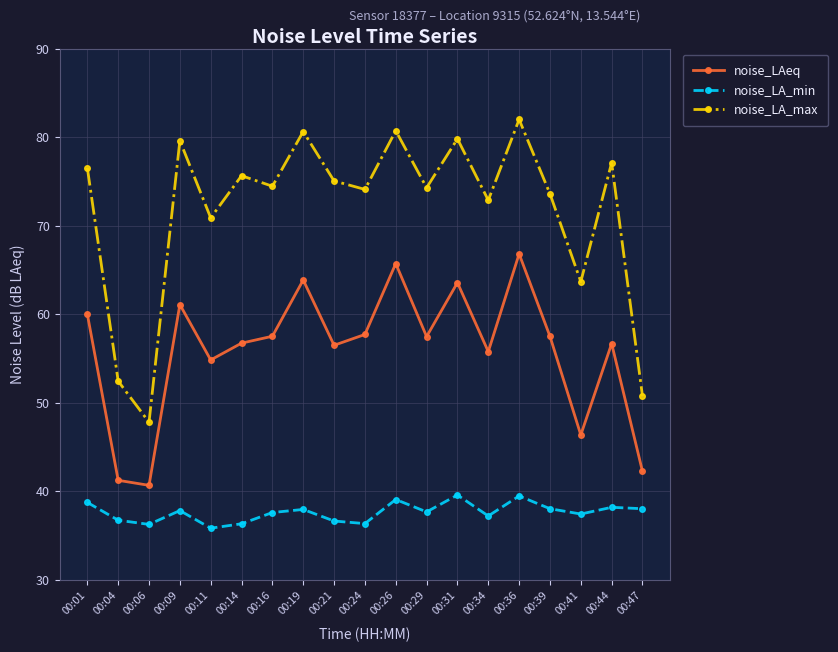

True or false: noise_LAeq has more than 2 points higher than both neighbors.

True